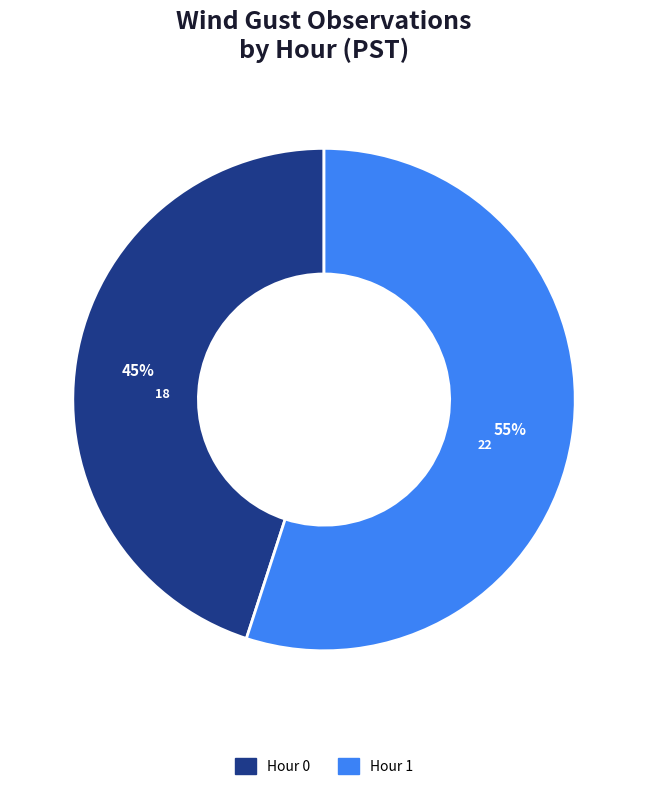

True or false: Hour 1 accounts for 55% of the total.

True